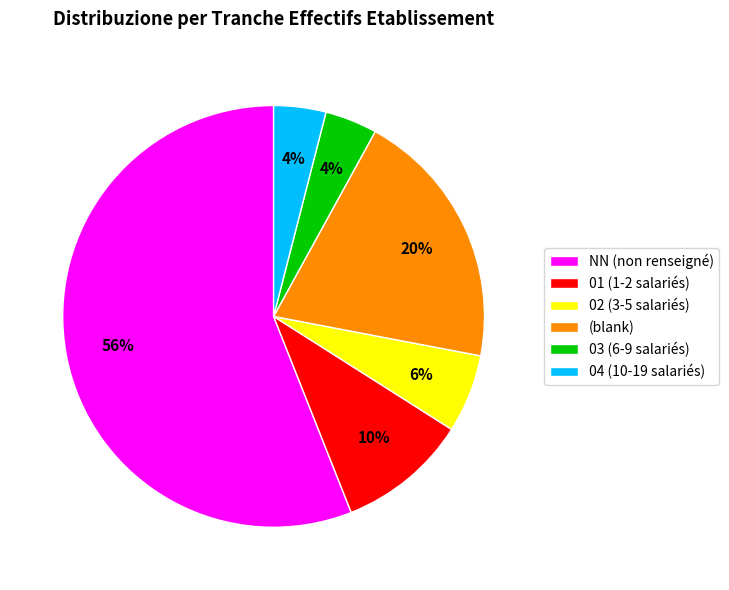

What is the ratio of the value at NN (non renseigné) to the value at 02 (3-5 salariés)?

9.3